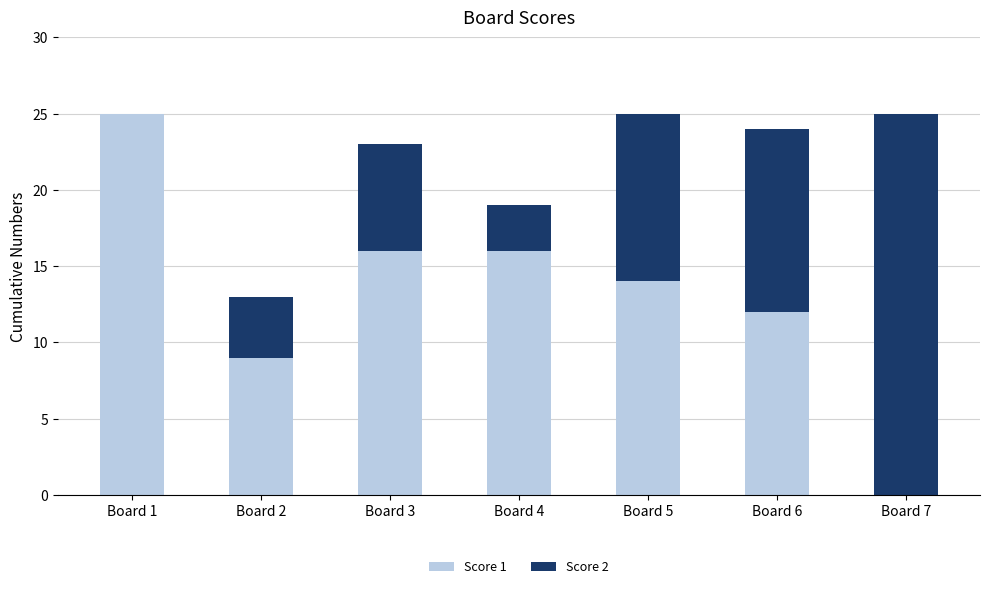

What is the total value across all series at Board 5?

25